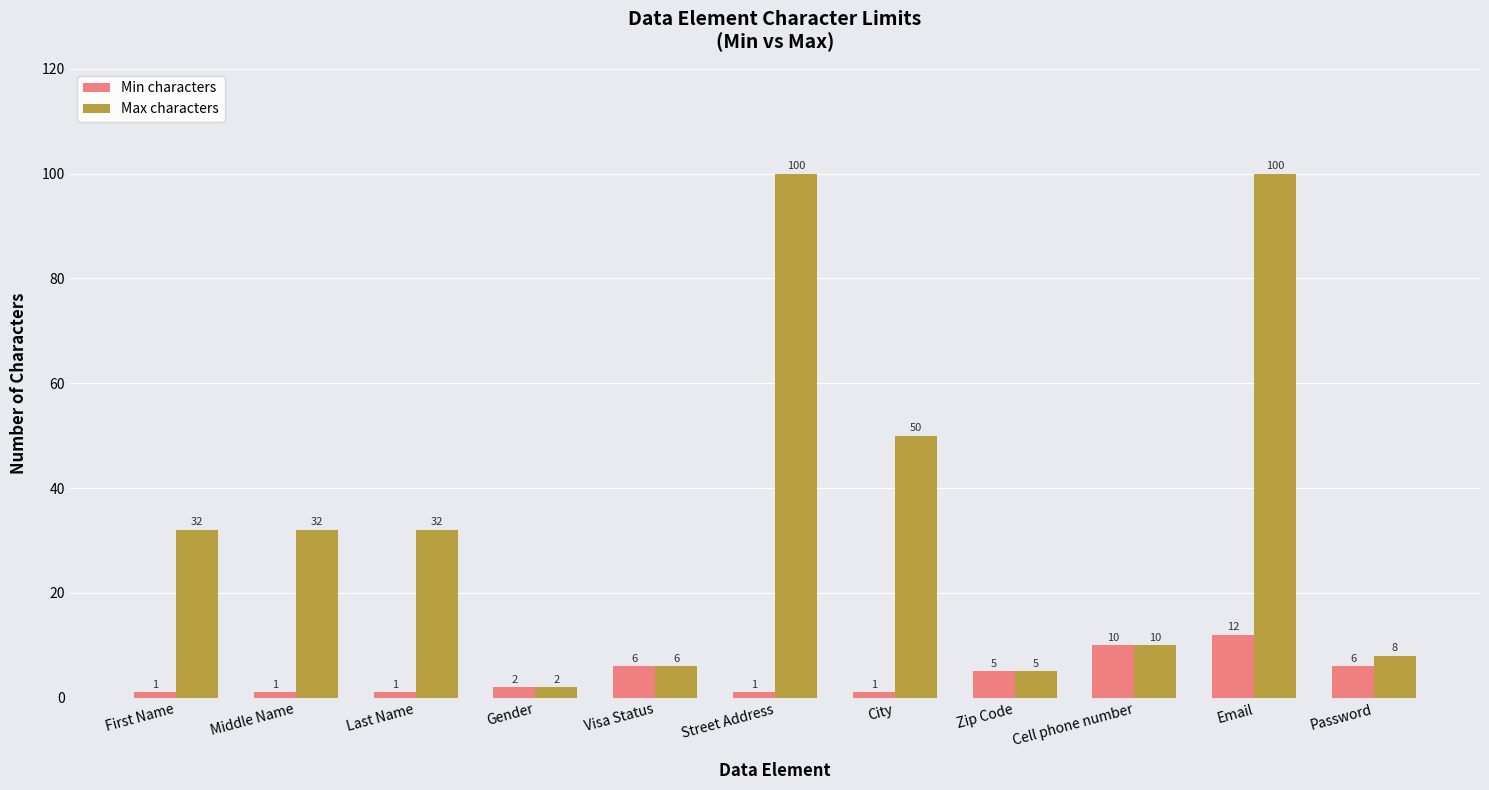

What is the average value of the Min characters series?

4